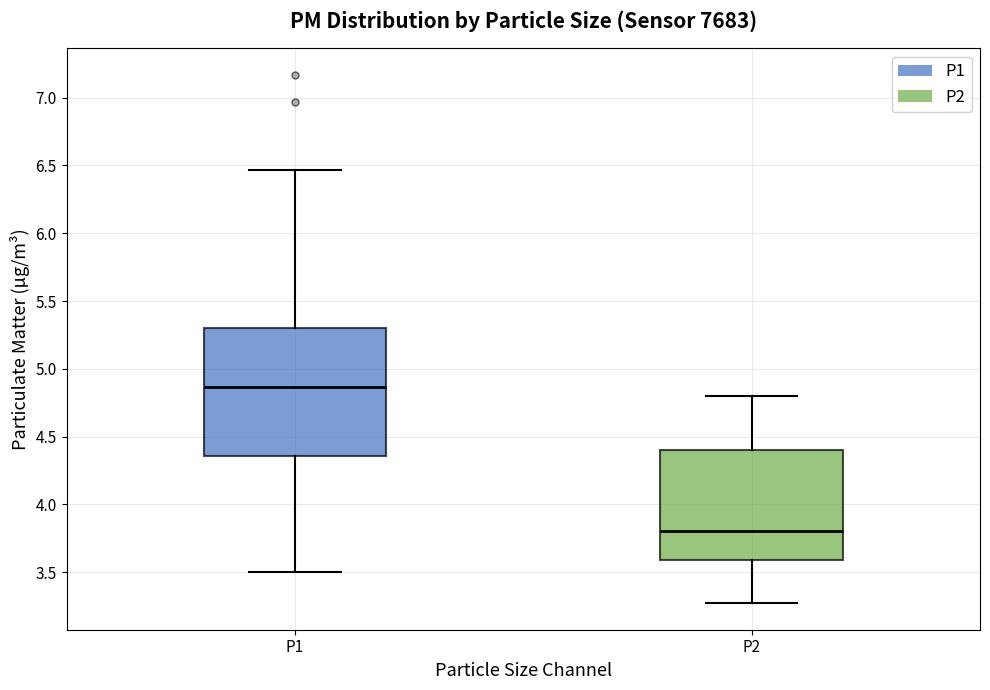

Reading left to right, transcribe this box plot: for each box, give where its median line is, the range the box spans, and where its two whiskers end, as read against the y-axis. The values are not printed on the chart, so give them approximately, as read against the axis.

P1: median 4.85, box 4.35 to 5.30, whiskers 3.50 to 6.45
P2: median 3.80, box 3.60 to 4.40, whiskers 3.25 to 4.80